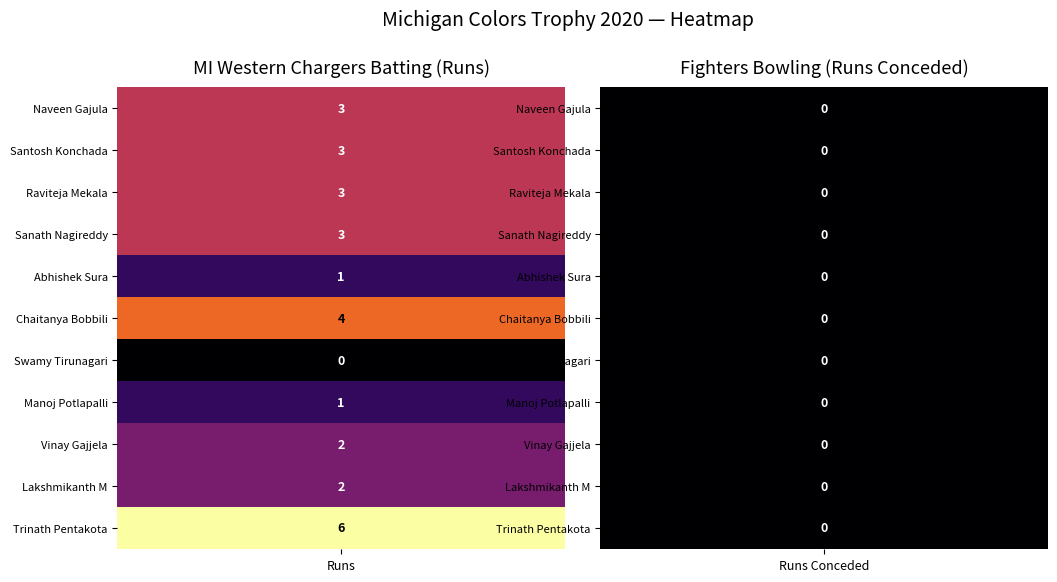

Which series has the widest spread of values?

MI Western Chargers